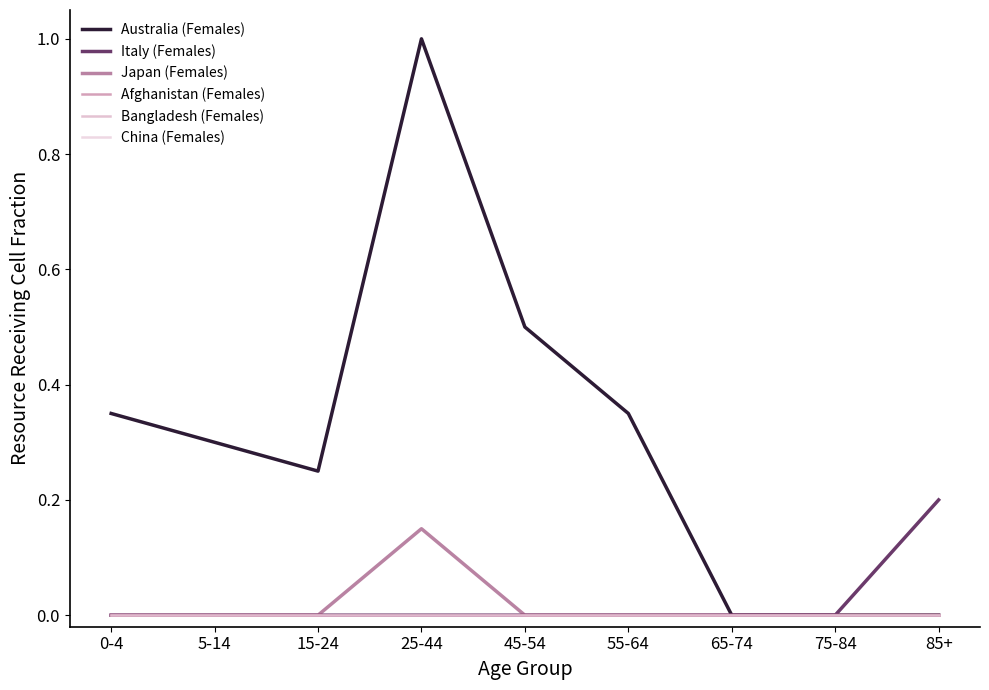

Is this an area chart (filled region under the line)?

No